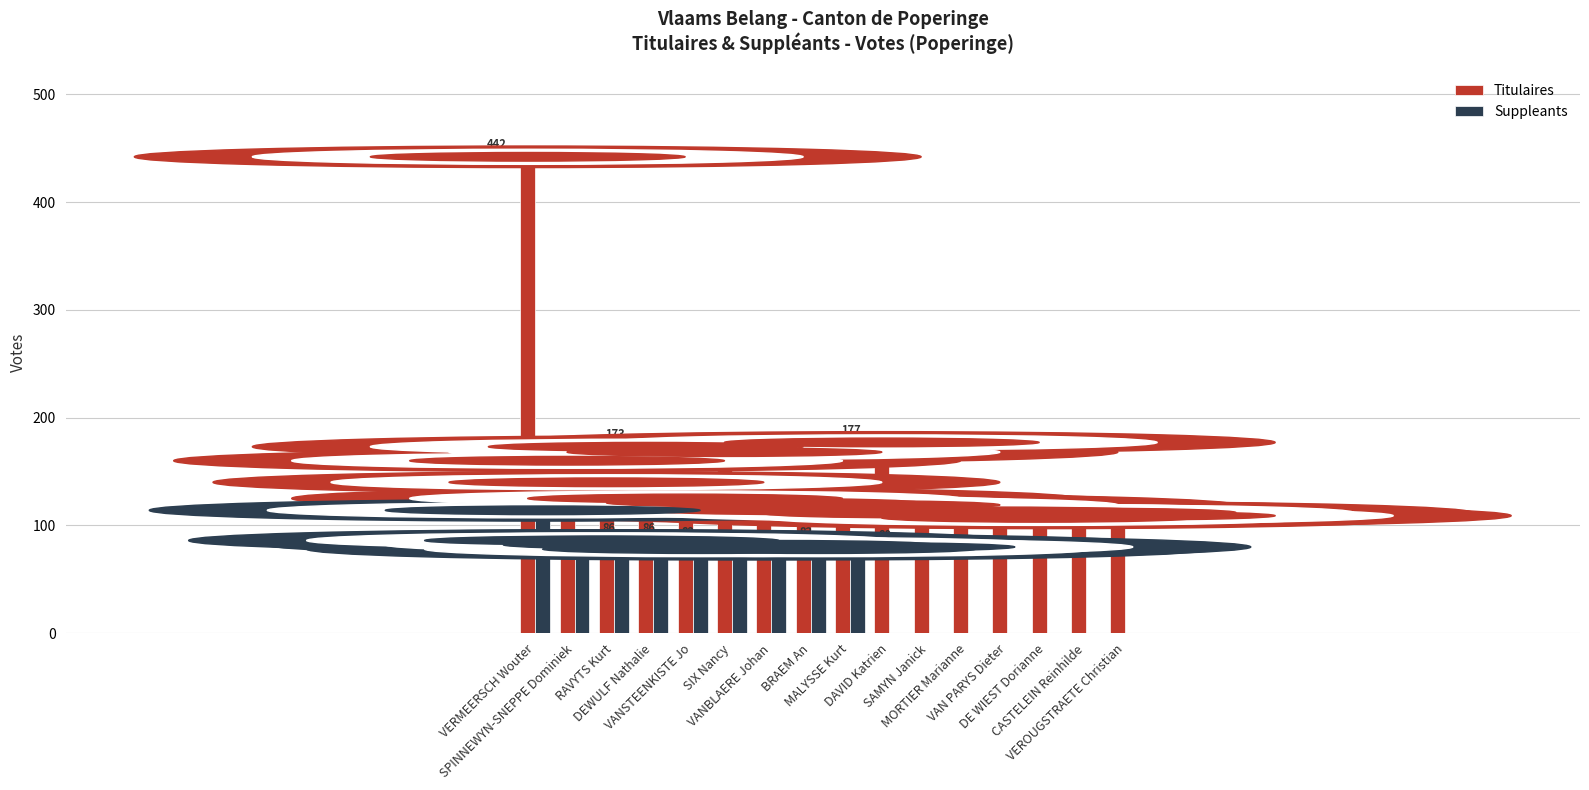

Reading left to right, what are all the values shown in this chart?

Titulaires: 442	160	140	173	125	168	121	114	119	177	111	112	113	107	112	109
Suppleants: 114	86	86	82	78	79	82	78	80	0	0	0	0	0	0	0